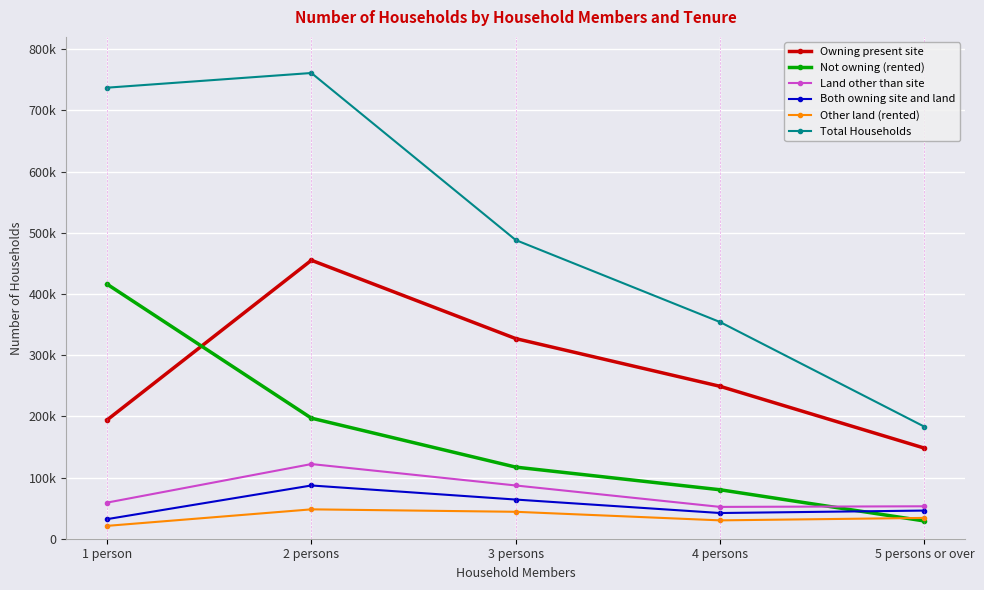

After their last crossing, which series has the higher values: Both owning site and land or Not owning (rented)?

Both owning site and land